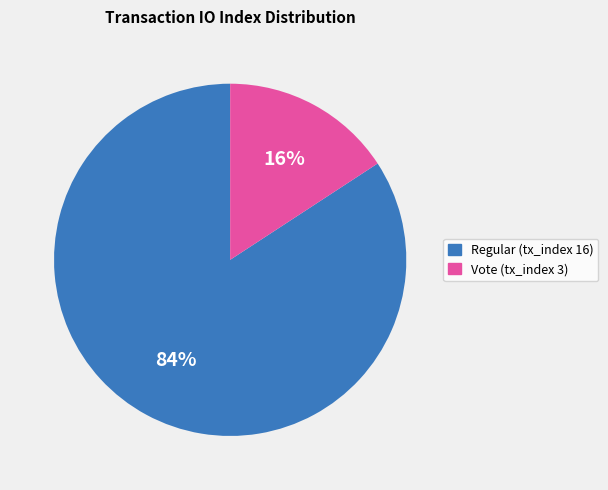

Do Vote (tx_index 3) and Regular (tx_index 16) together represent more than half of the pie?

Yes